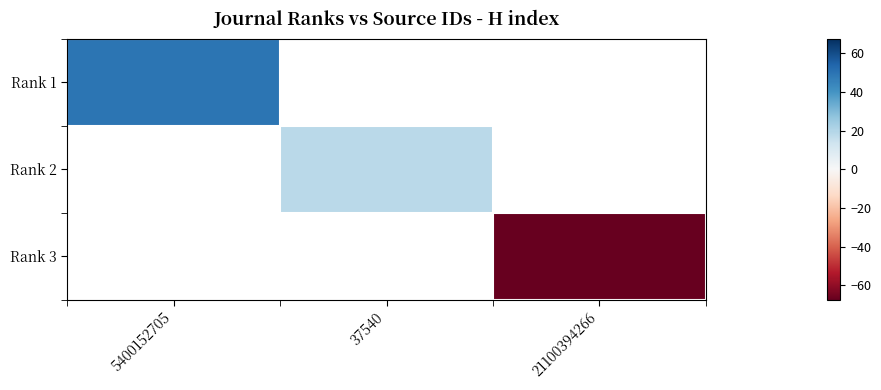

At 21100394266, list the series in order from largest to smallest.

Rank 1, Rank 2, Rank 3